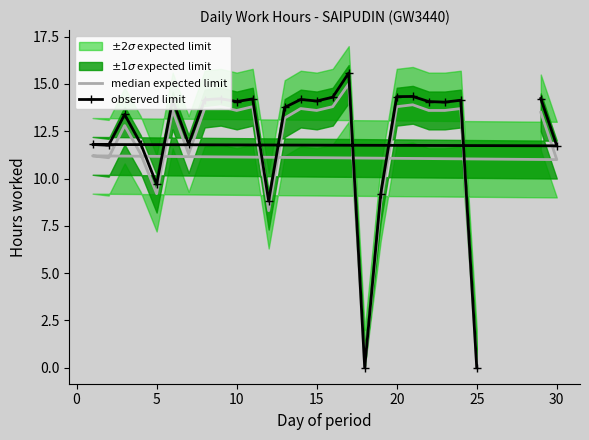

True or false: observed limit has more than 0 interior local peaks.

True